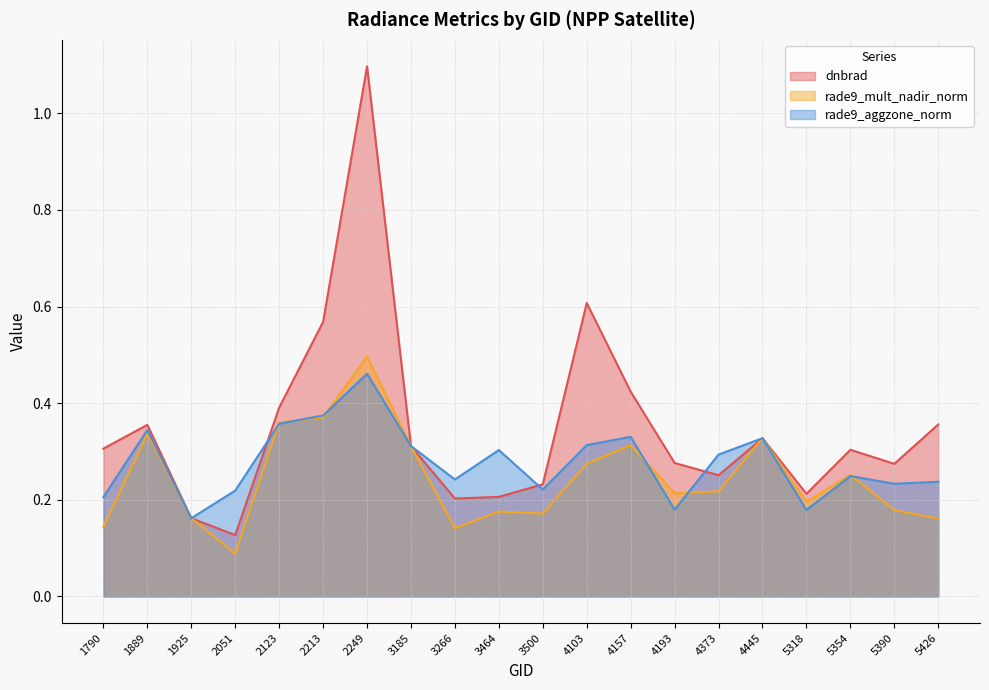

At which category does rade9_aggzone_norm reach its first local valley?

1925